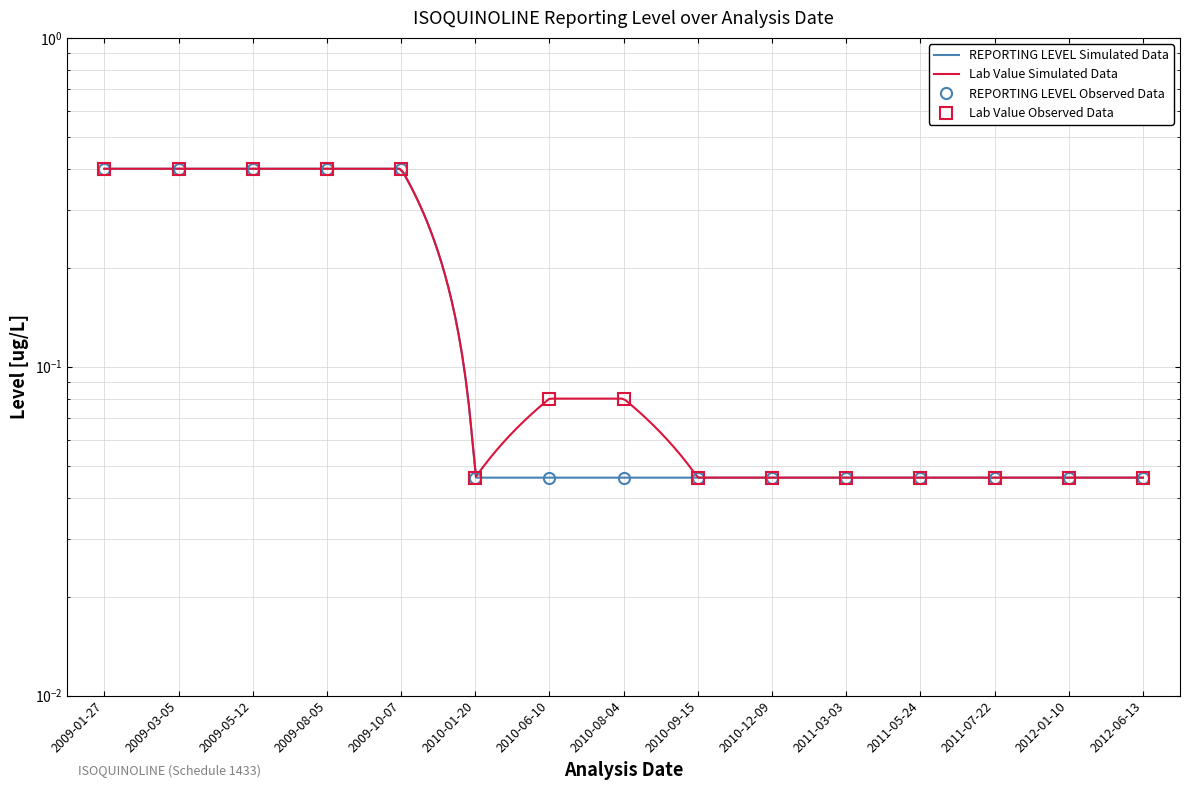

True or false: Lab Value (Treatment) and REPORTING LEVEL (Control) cross at least once.

False